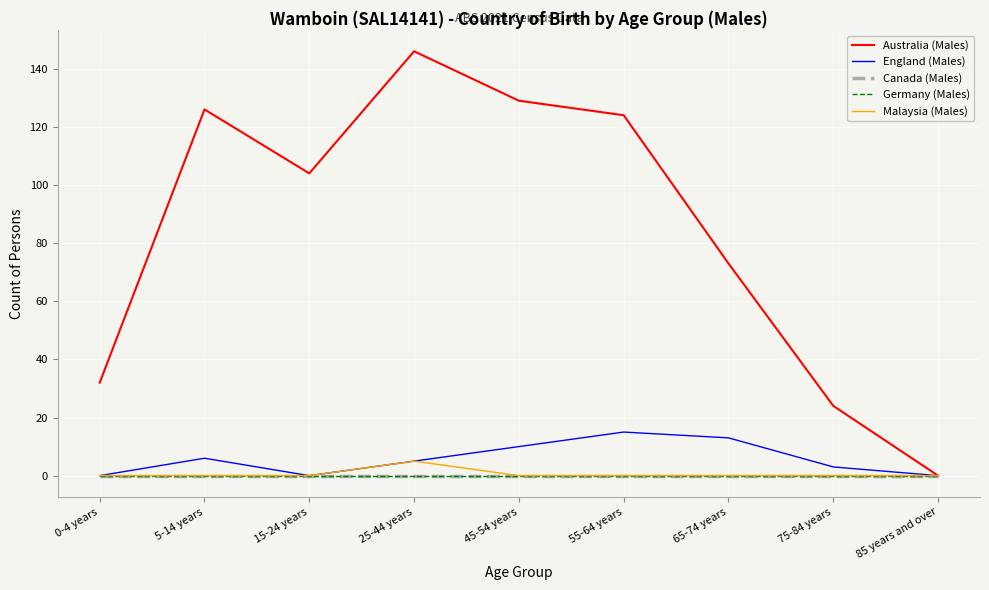

At which label does England (Males) reach its minimum?

0-4 years